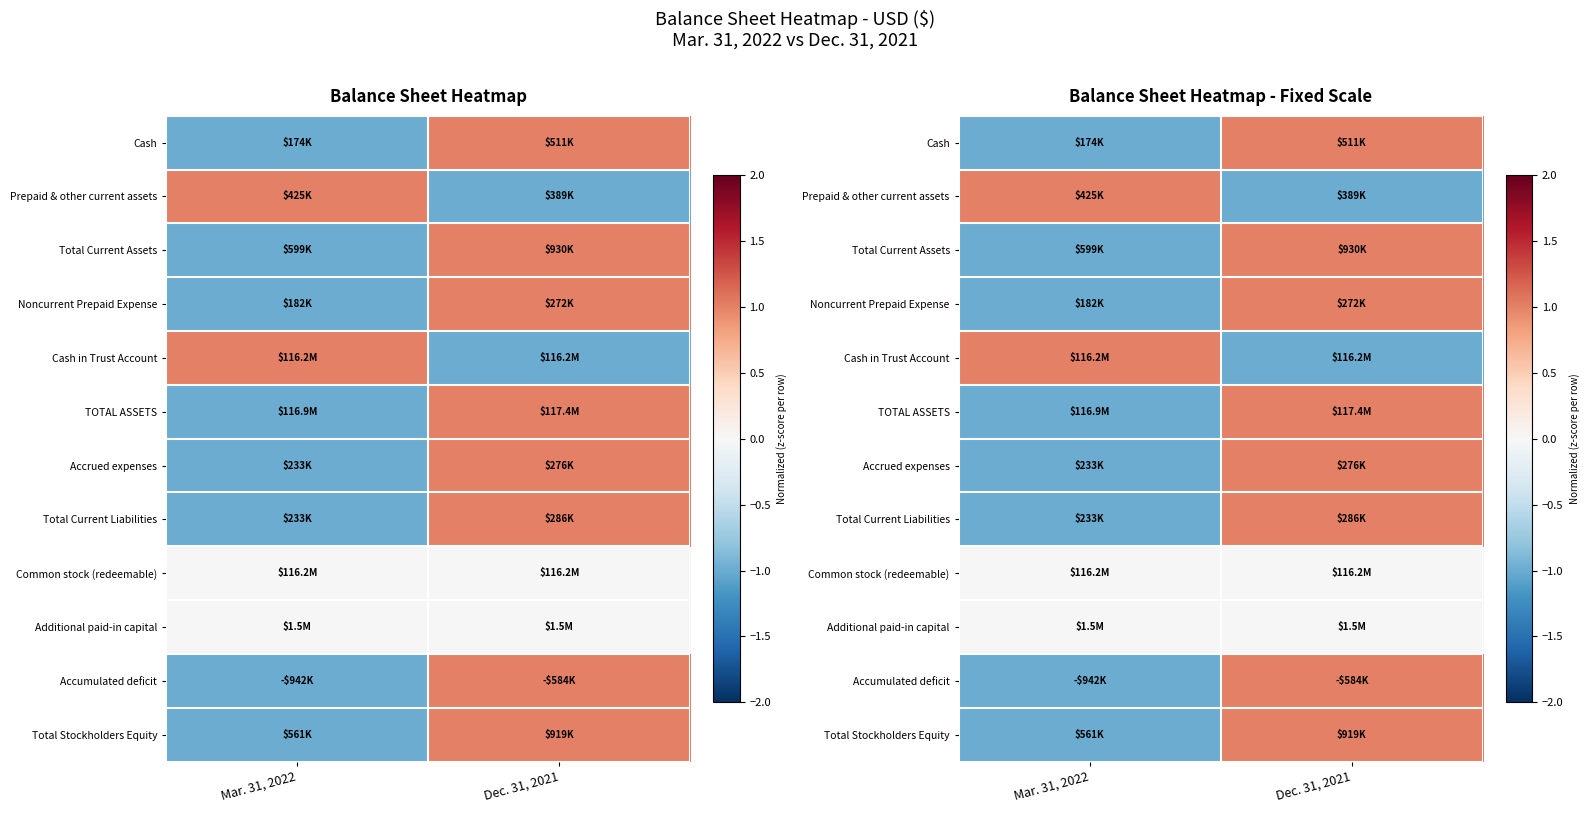

Which label corresponds to the largest value in the chart?

Dec. 31, 2021